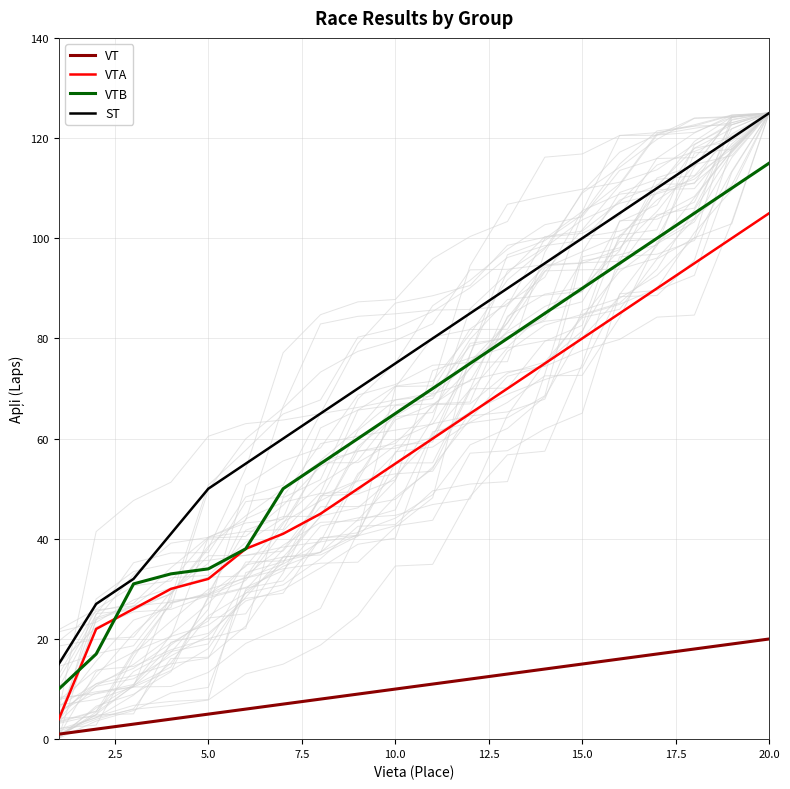

The VT series shows 5 at 10.0. True or false?

False